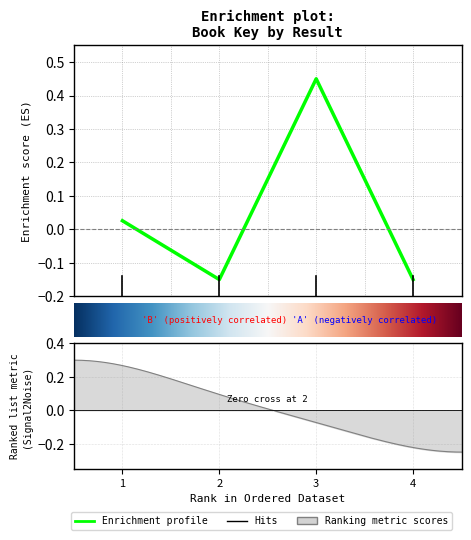

Rank the categories by value from lowest to highest.

4, 2, 1, 3